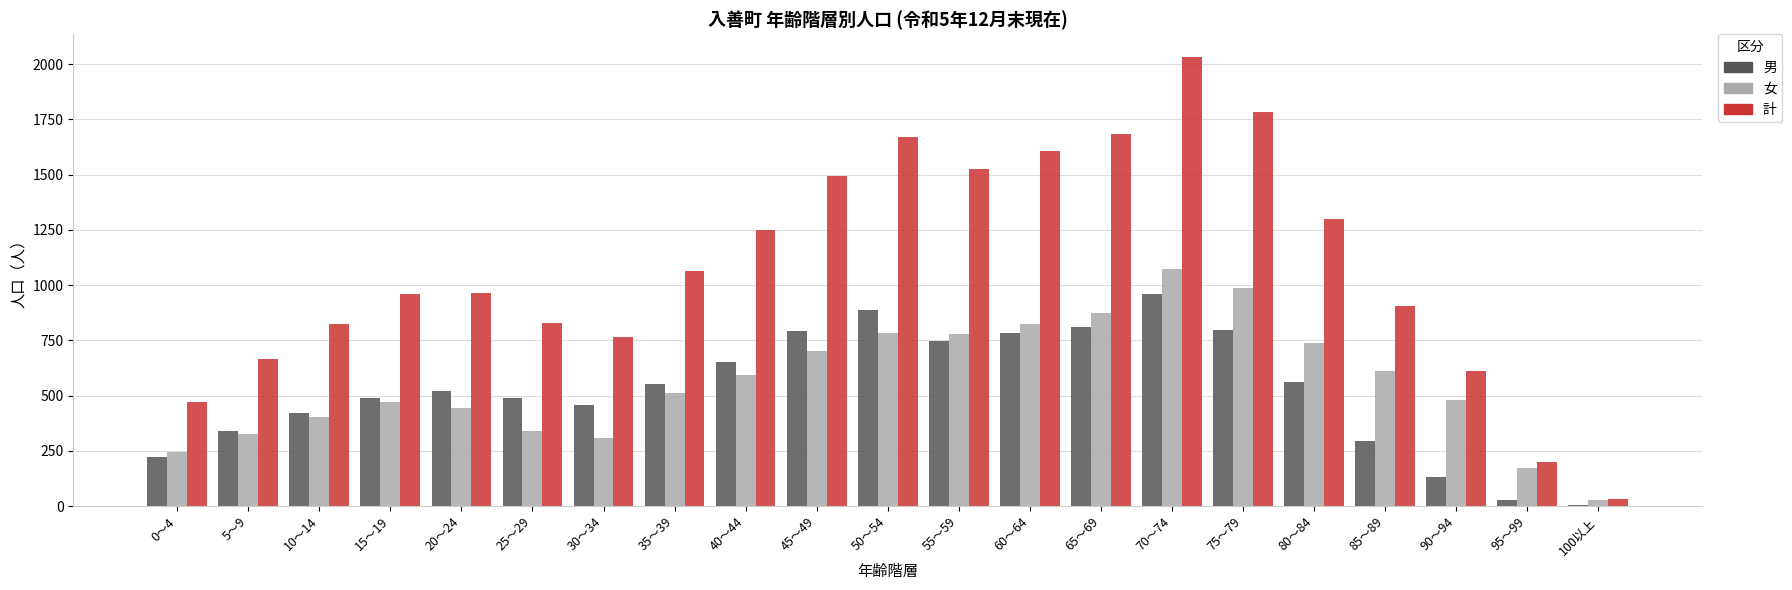

What is the maximum value shown in the chart?

2034